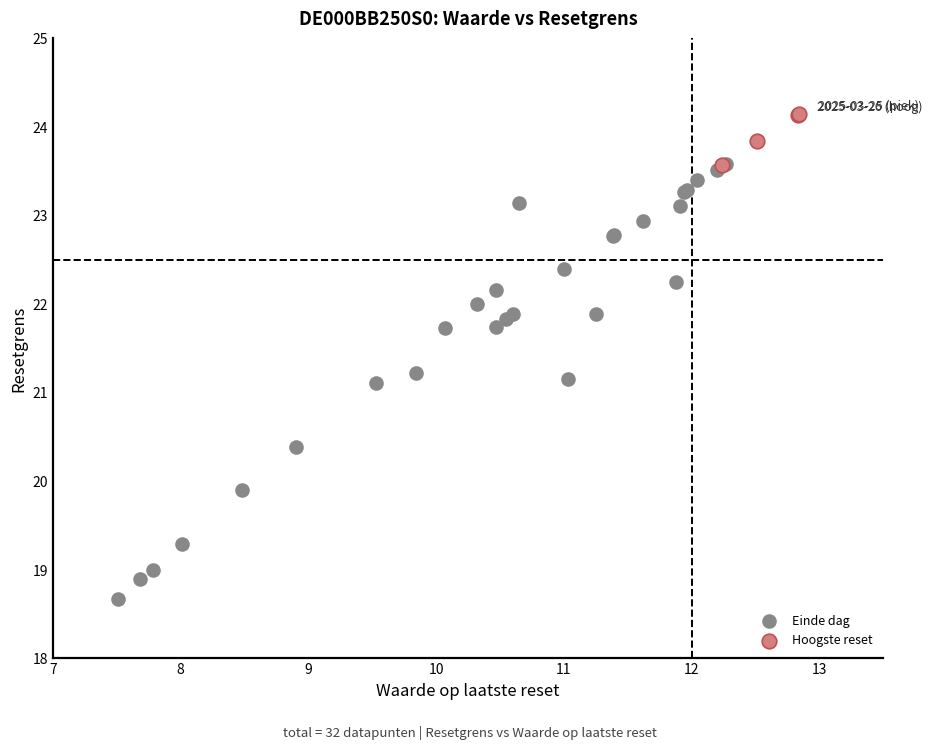

Which series has the largest Y range (max minus min)?

Einde dag